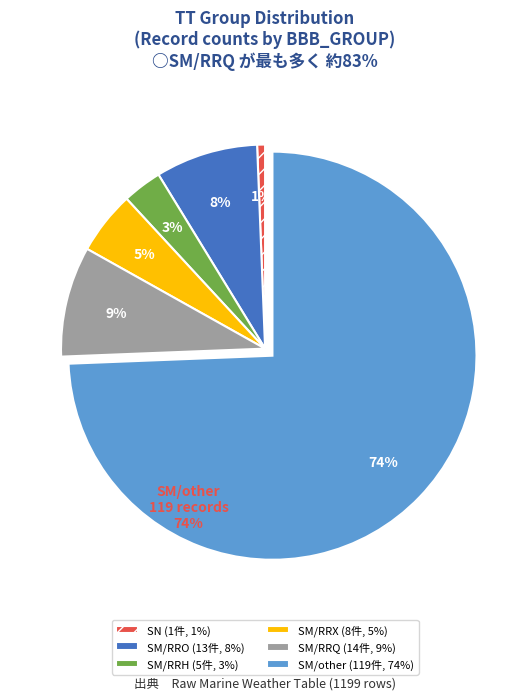

To the nearest percent, what portion does SM/RRO (13件, 8%) represent?

8%